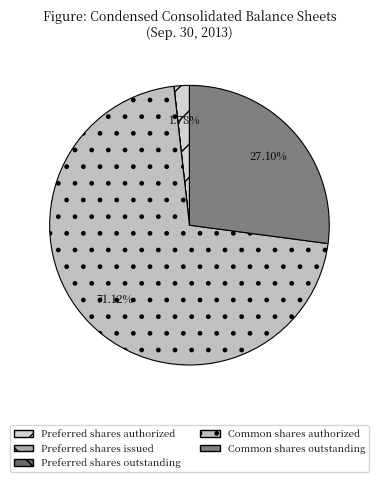

What is the smallest slice in the pie chart?

Preferred shares issued